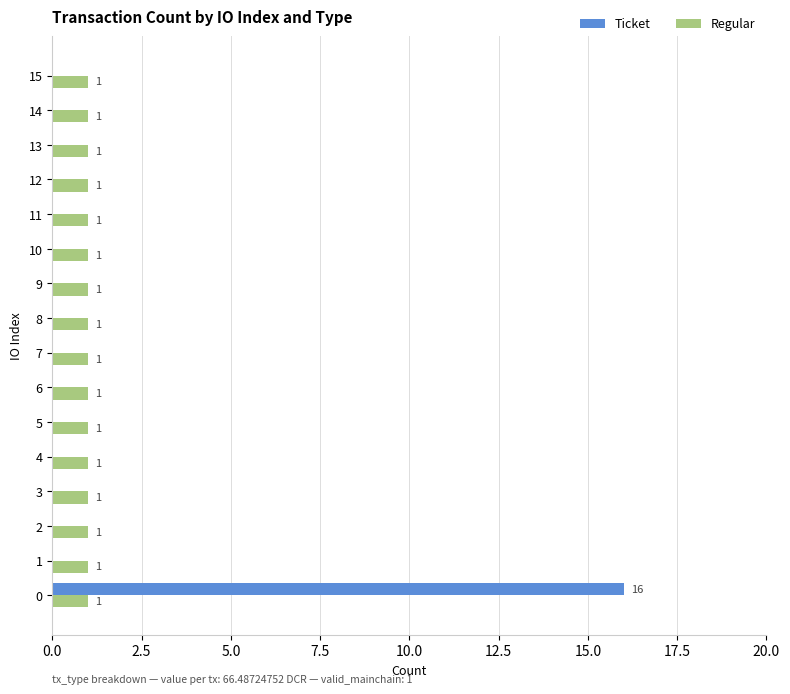

What is the maximum value shown in the chart?

16